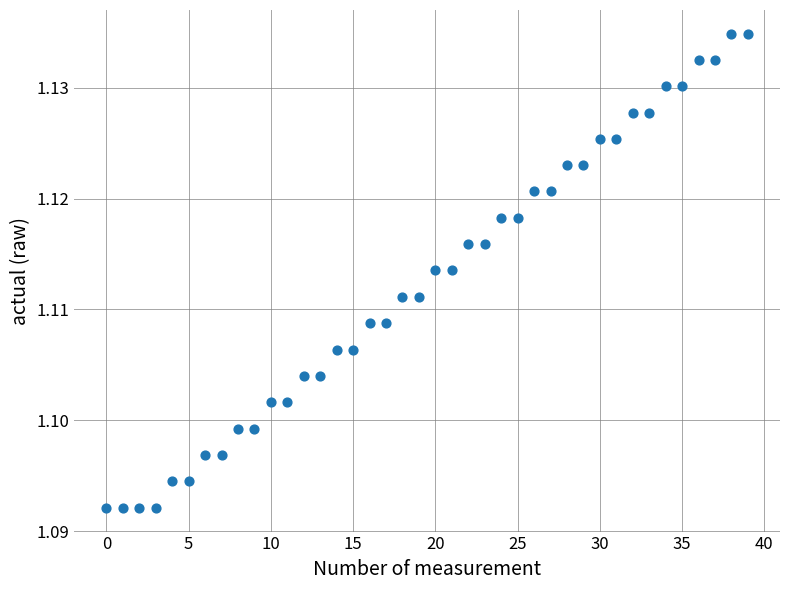

How many points are shown in the scatter plot?

40